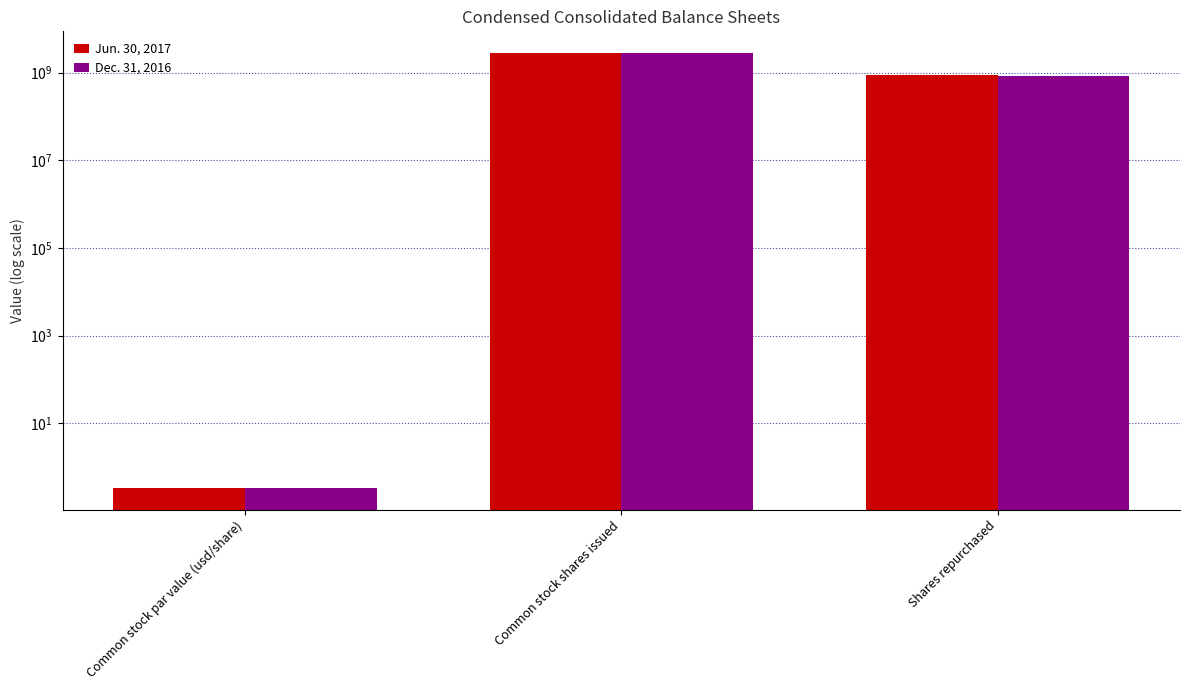

What is the average value of the Dec. 31, 2016 series?

1222883470.1